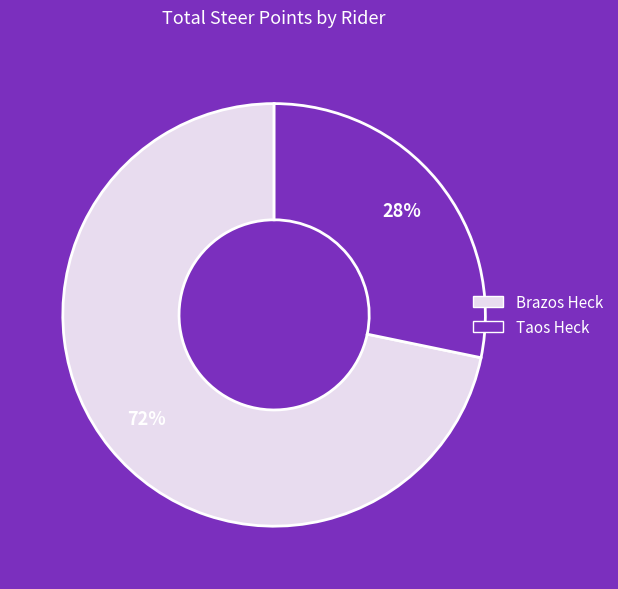

How many slices are in this pie chart?

2